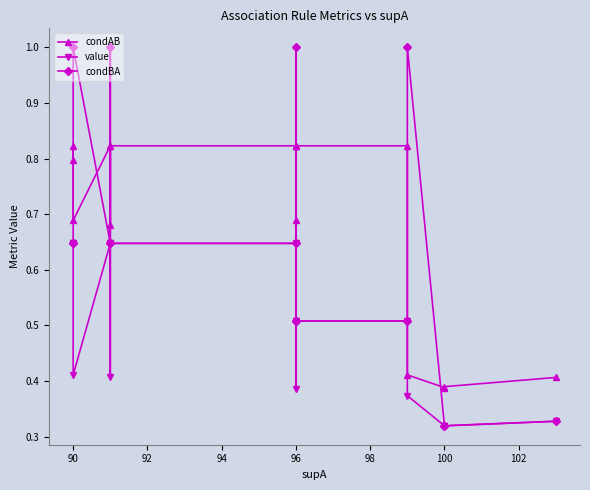

Between 96 and 100, which series saw the biggest shift?

condAB